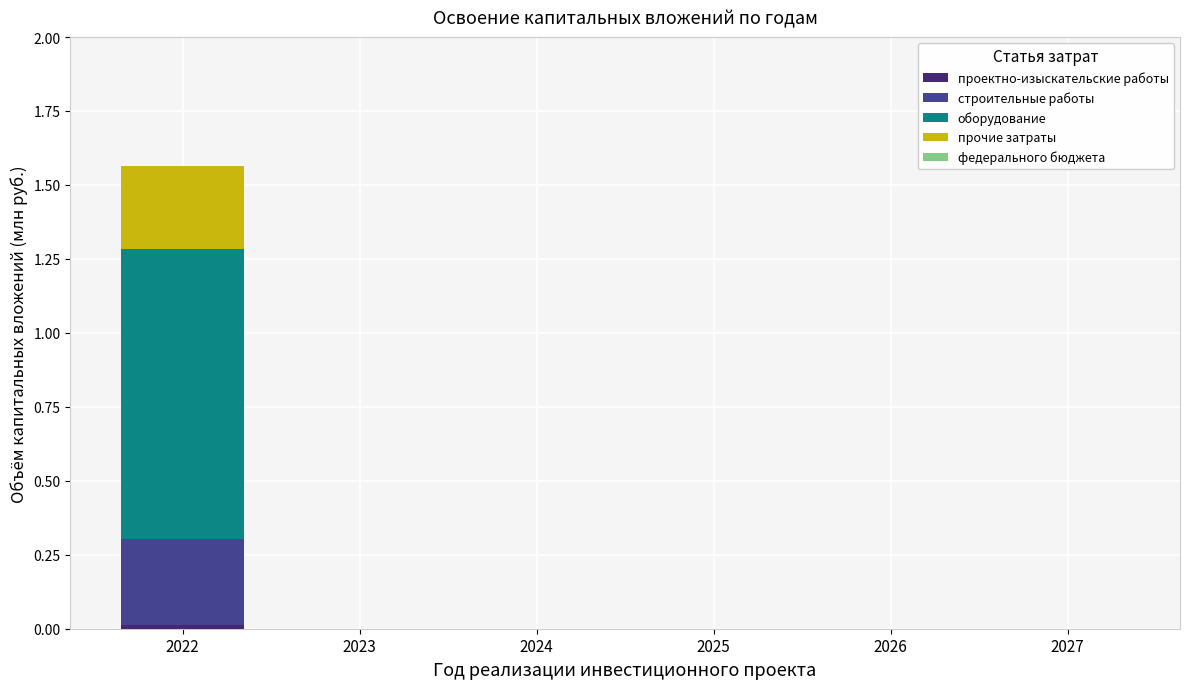

At which category is the sum across all series the highest?

2022